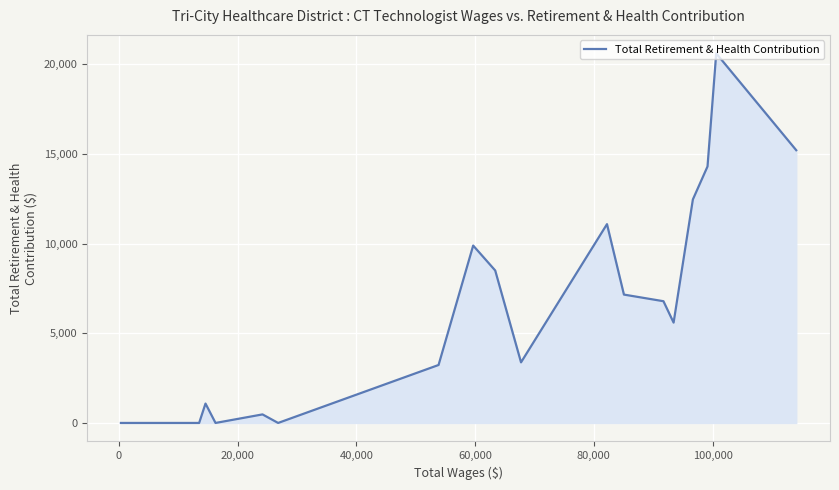

What is the maximum value shown in the chart?

20599